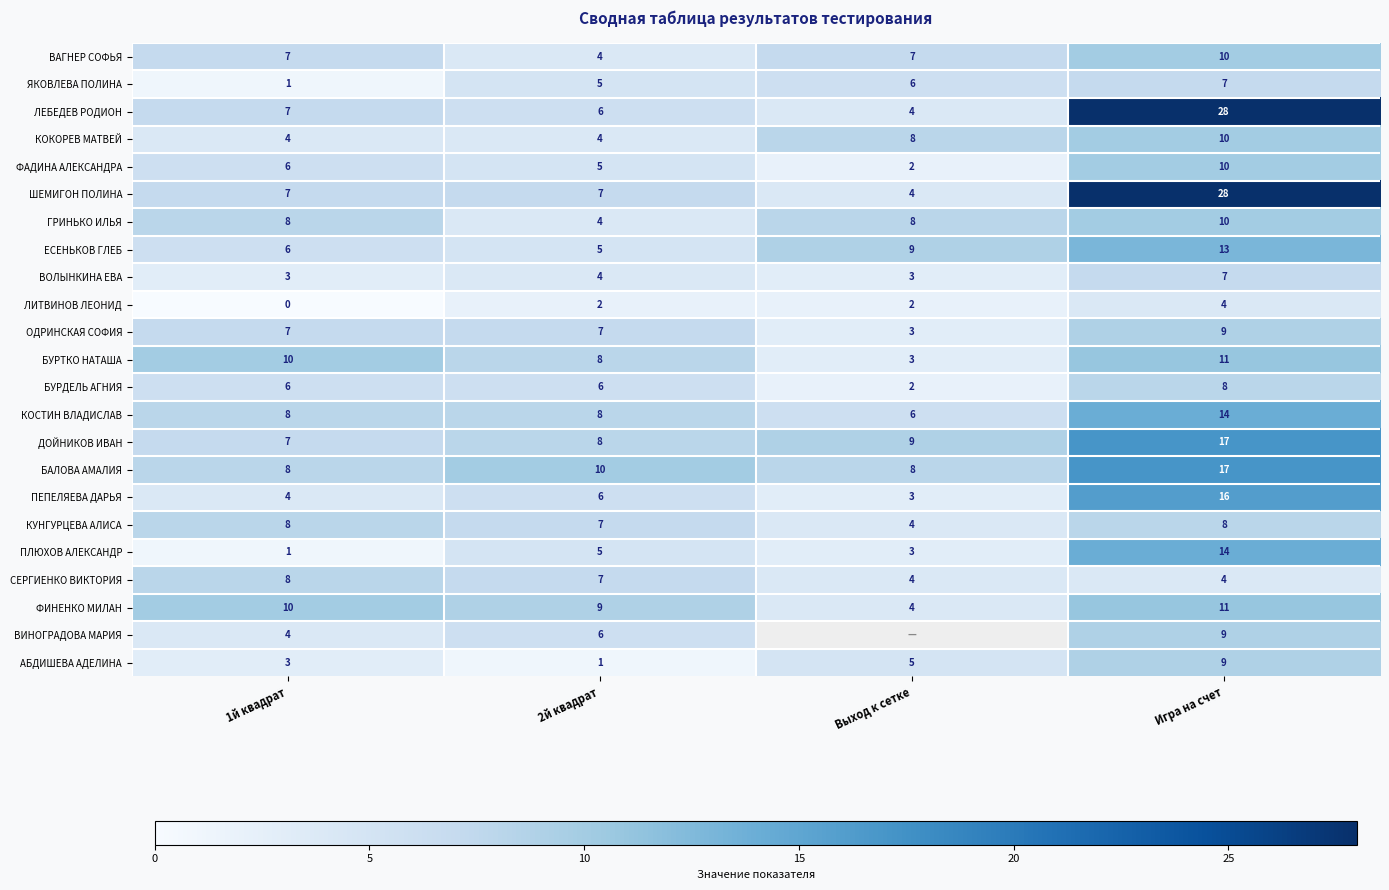

Which series changed the most between 2й квадрат and Игра на счет?

ЛЕБЕДЕВ РОДИОН